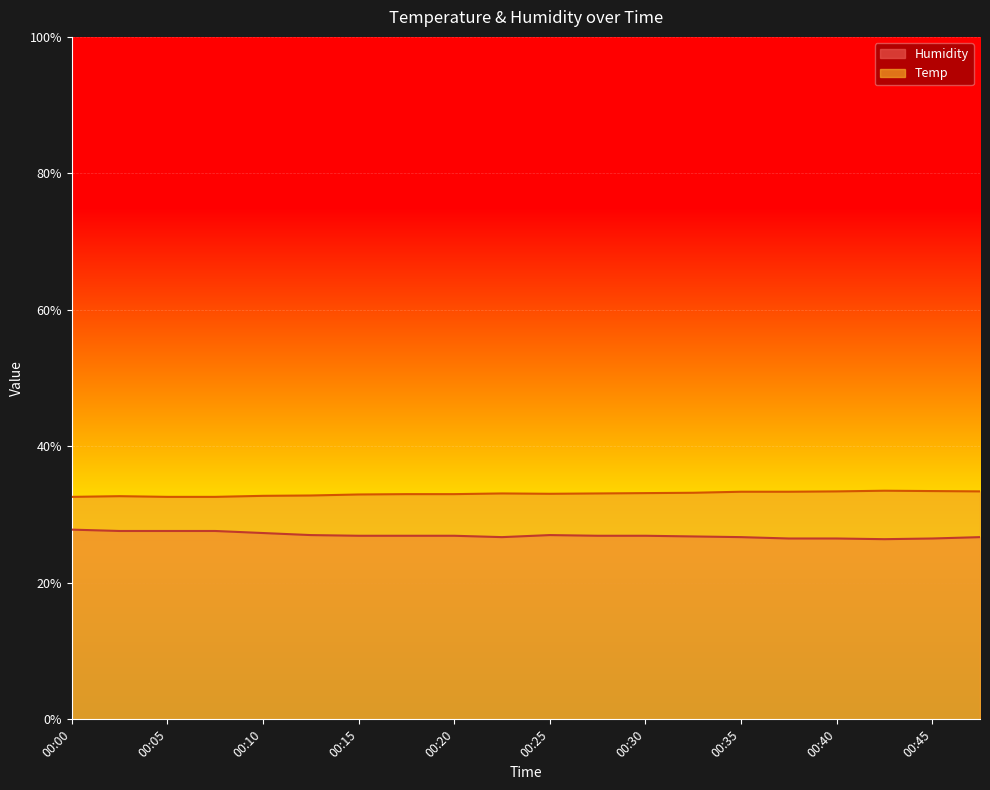

The Humidity series shows 27.6 at 00:05. True or false?

True